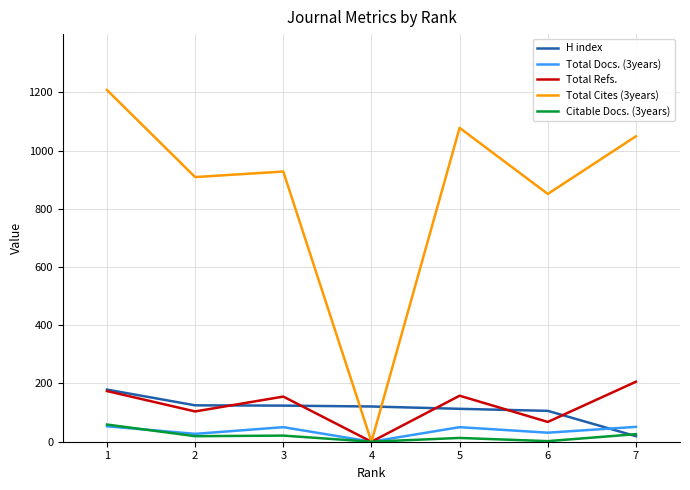

Which series has the largest range (max minus min)?

Total Cites (3years)